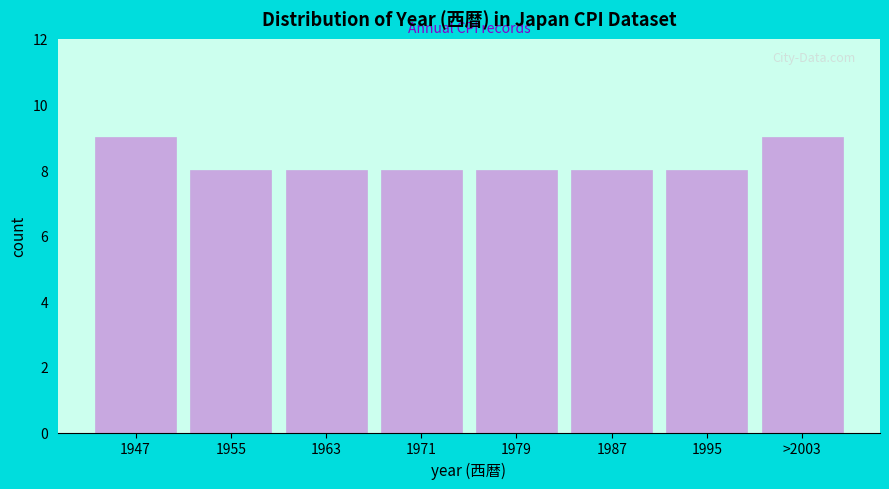

Reading left to right, list all the values displayed in this chart.

1947=9	1955=8	1963=8	1971=8	1979=8	1987=8	1995=8	>2003=9